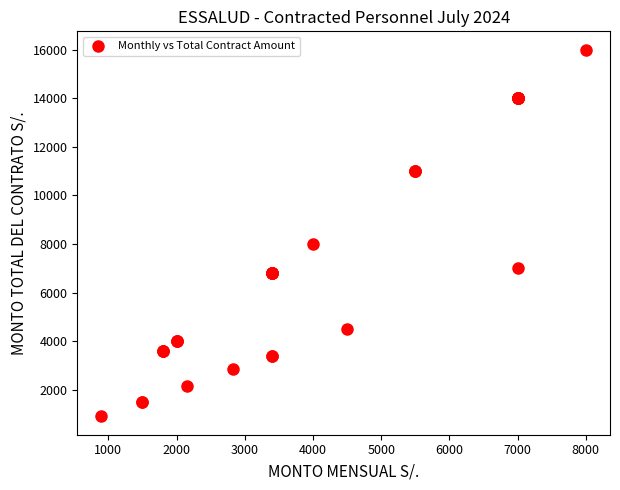

What Y value in the scatter plot is closest to 8450?

8000.0